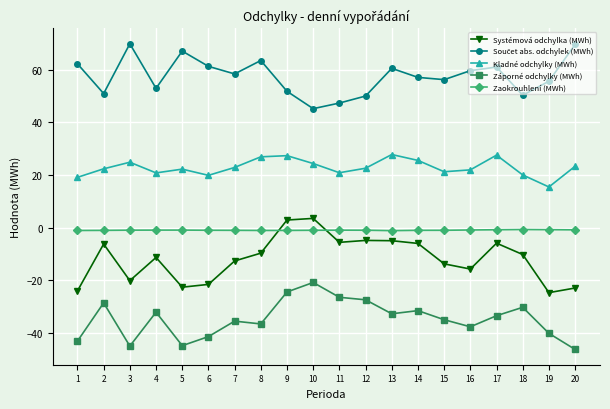

The Zaokrouhlení (MWh) series shows -1.0 at 10. True or false?

True